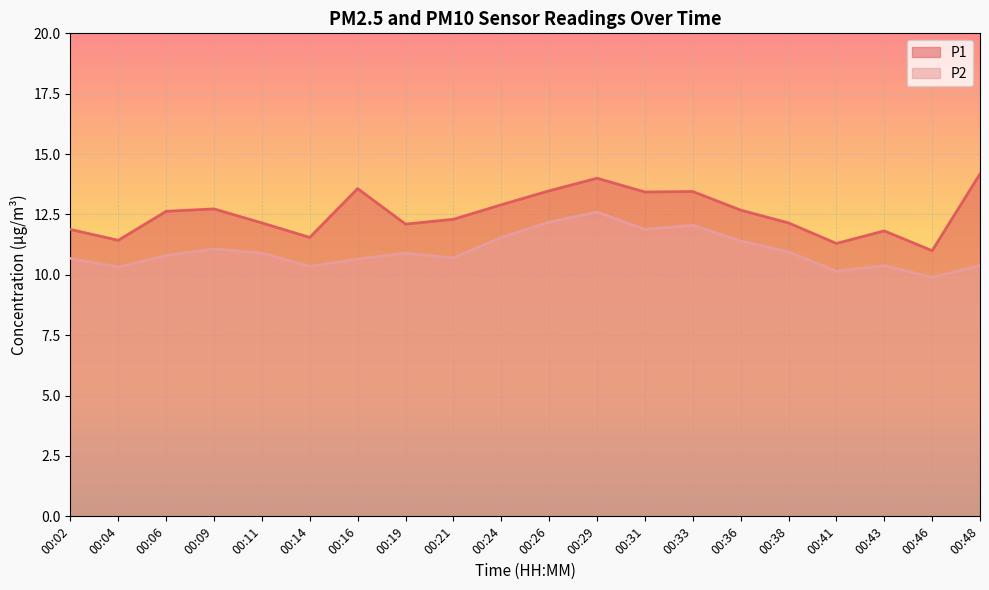

What value does the P1 series have at 00:06?

12.6